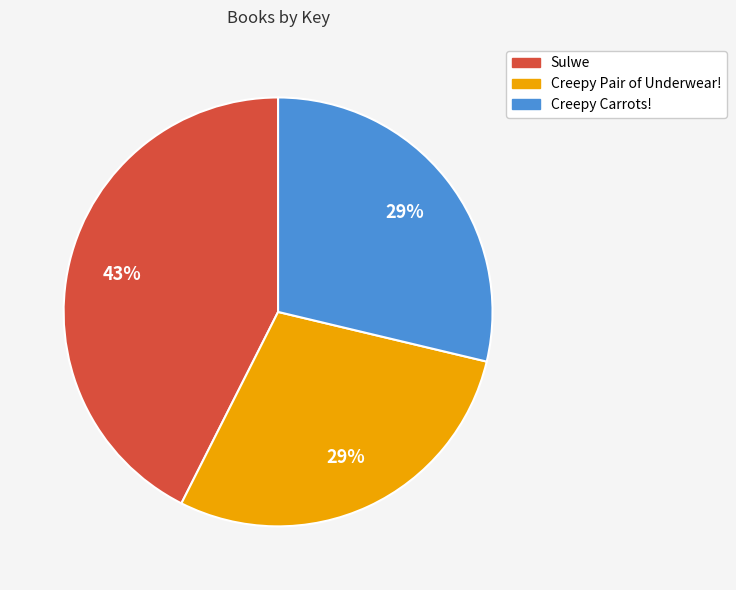

What is the ratio of the value at Sulwe to the value at Creepy Carrots!?

1.5